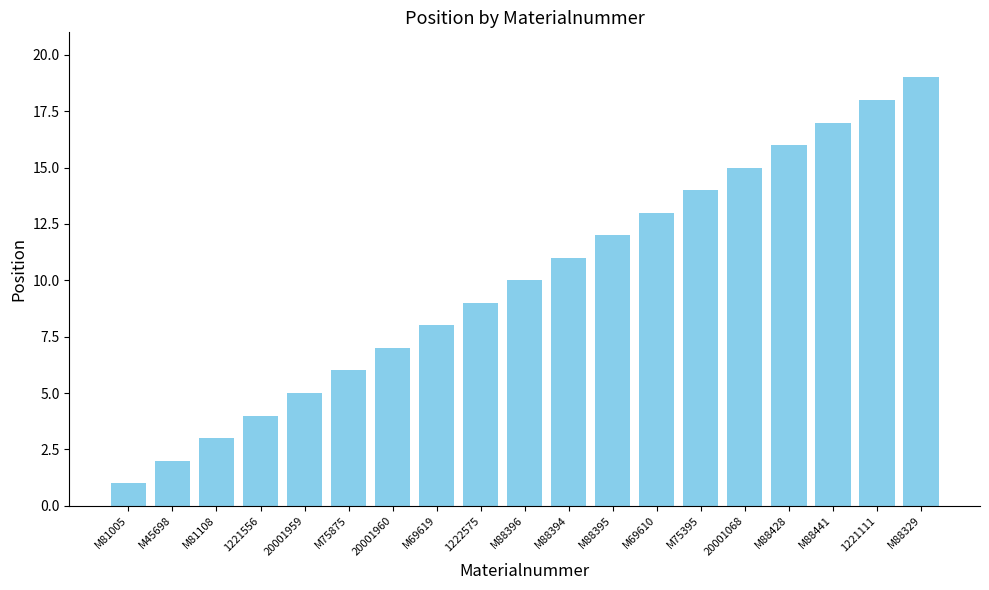

What is the difference between the second highest and second lowest values?

16